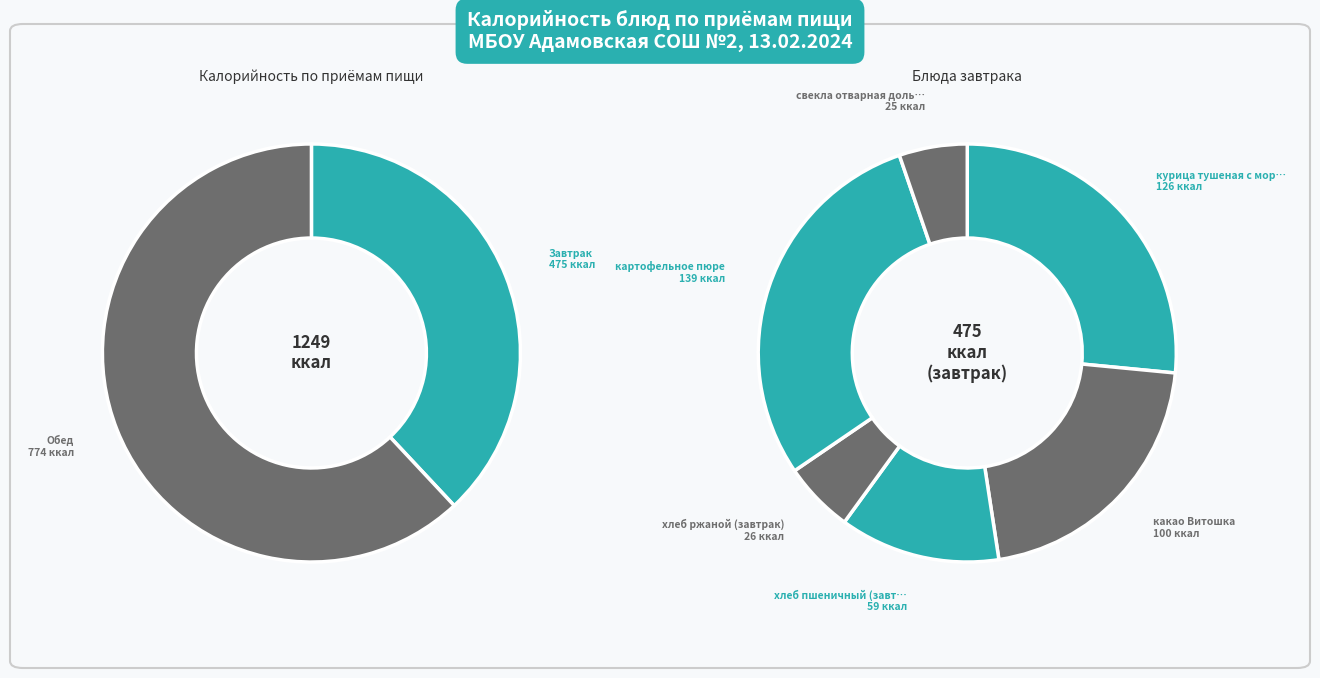

Is it true that какао Витошка is 8% of the pie?

True